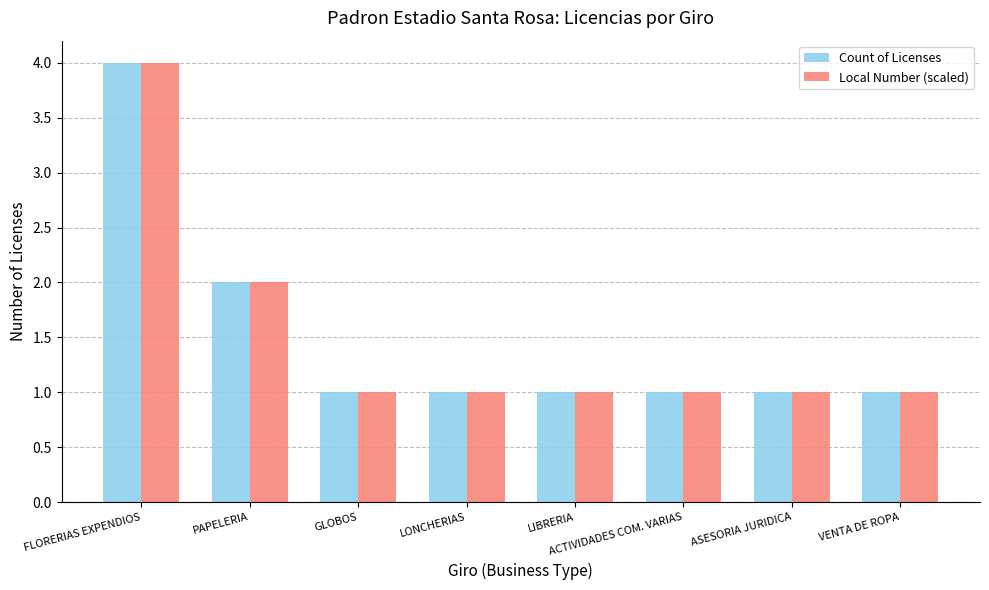

Reading left to right, what are all the values shown in this chart?

Count of Licenses: 4	2	1	1	1	1	1	1
Local Number (scaled): 4	2	1	1	1	1	1	1